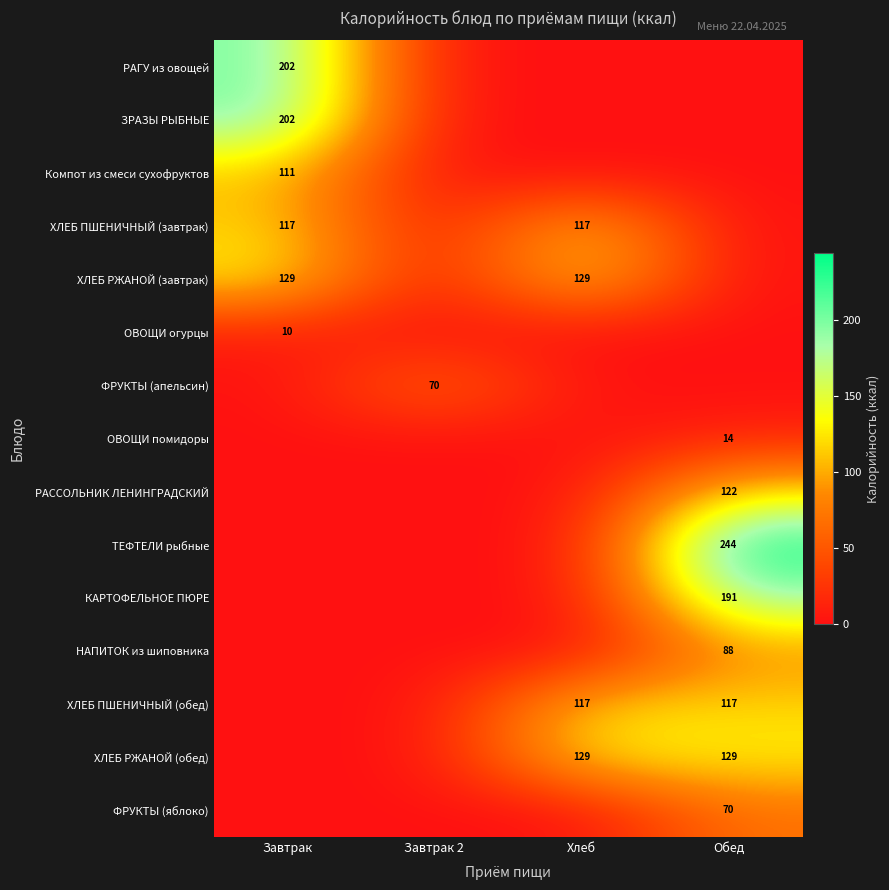

What is the total value across all series at Обед?

975.4